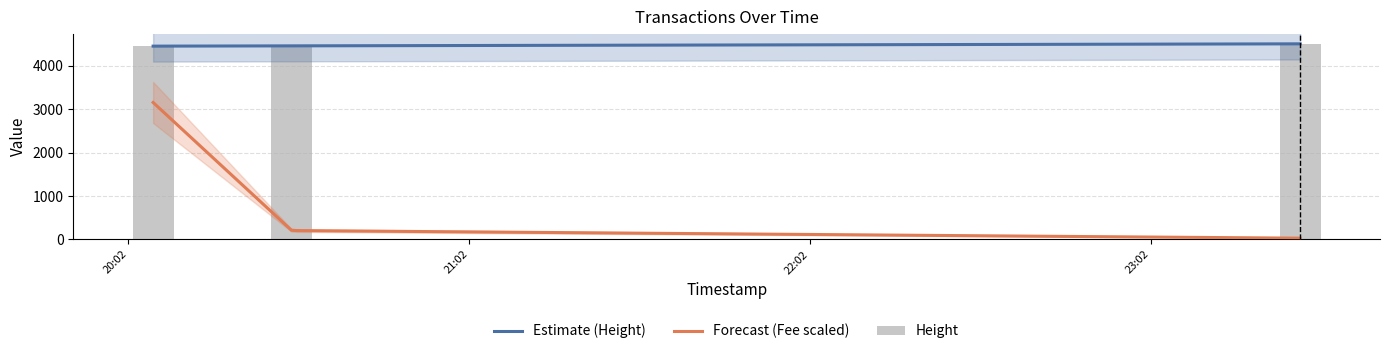

Rank the categories by value from highest to lowest.

2019-01-22 20:06:22, 2019-01-22 20:30:46, 2019-01-22 23:28:14